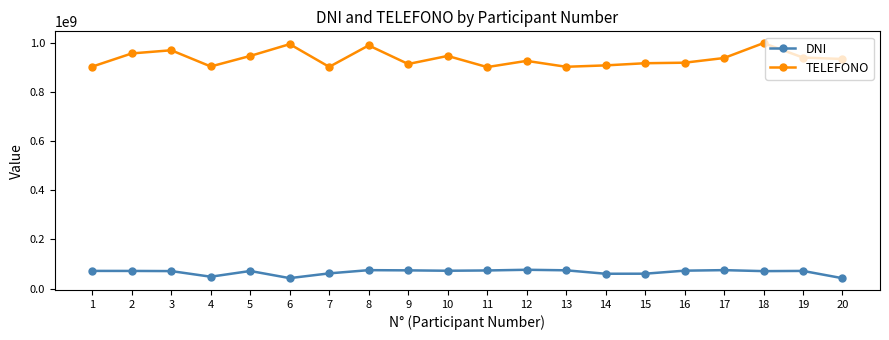

Count the number of data series in this chart.

2